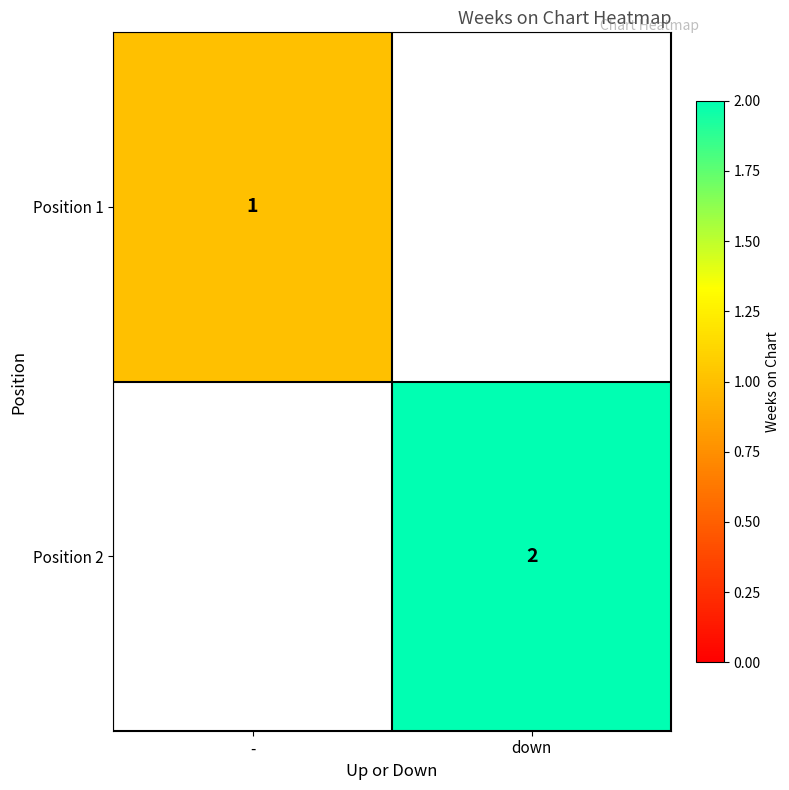

True or false: Position 2 has a value of 3 at down.

False